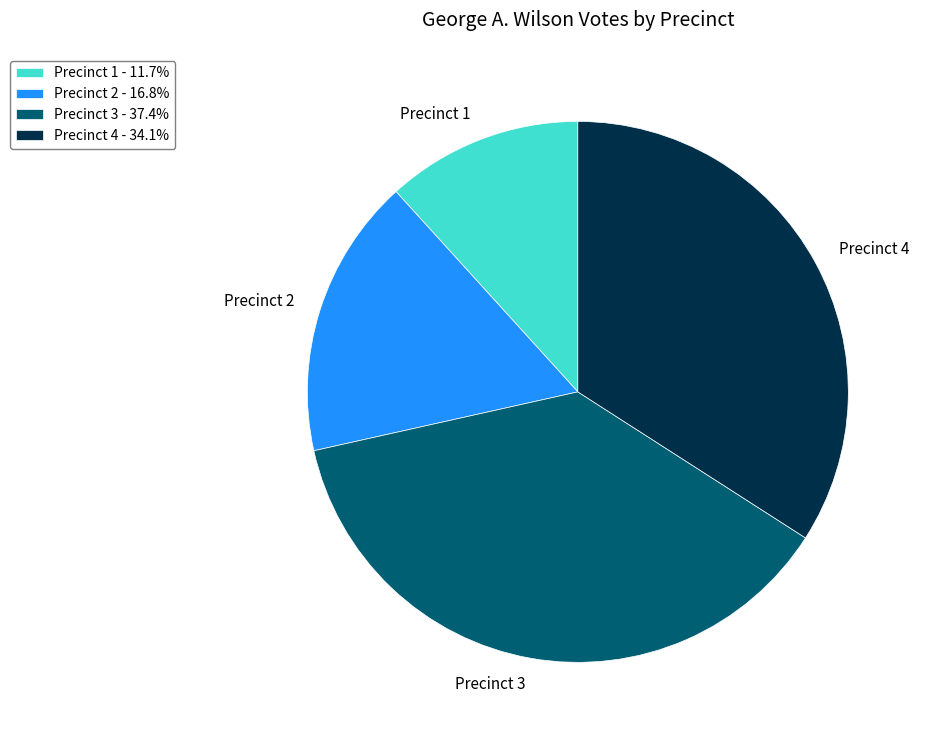

Combined, do Precinct 3 and Precinct 4 account for over 50%?

Yes